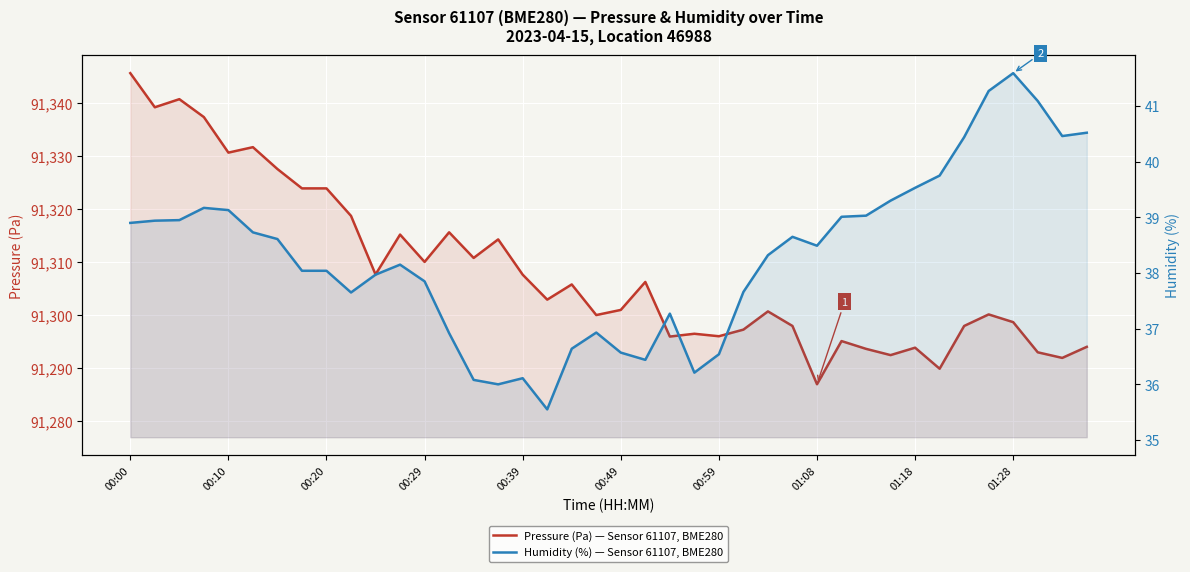

Does the chart display data point markers on the line(s)?

No